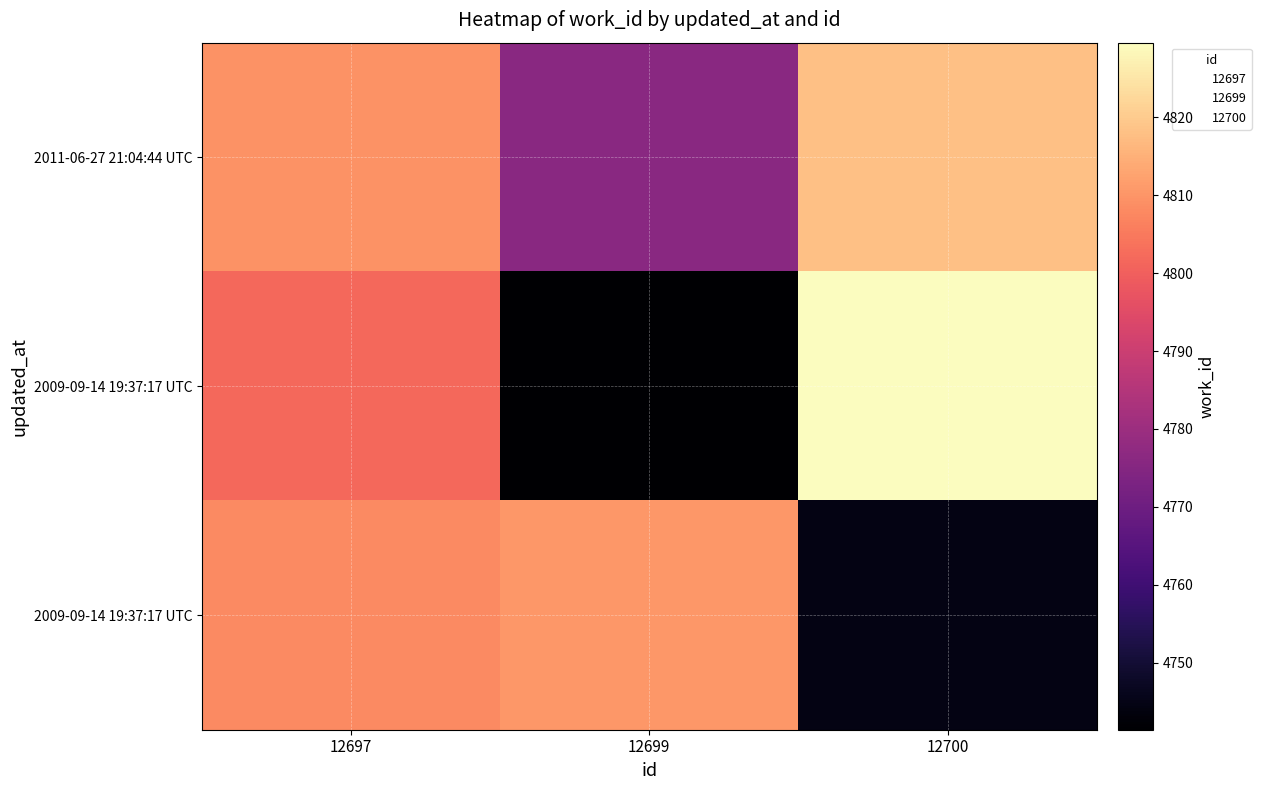

What is the minimum value shown in the chart?

4741.4